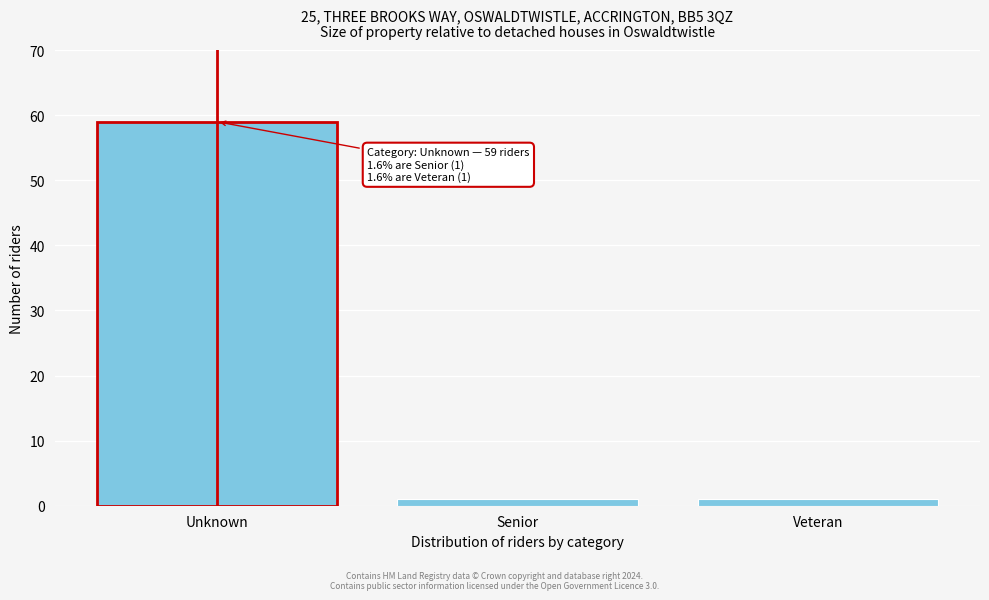

Reading left to right, transcribe all the data shown in this chart.

Unknown=59	Senior=1	Veteran=1